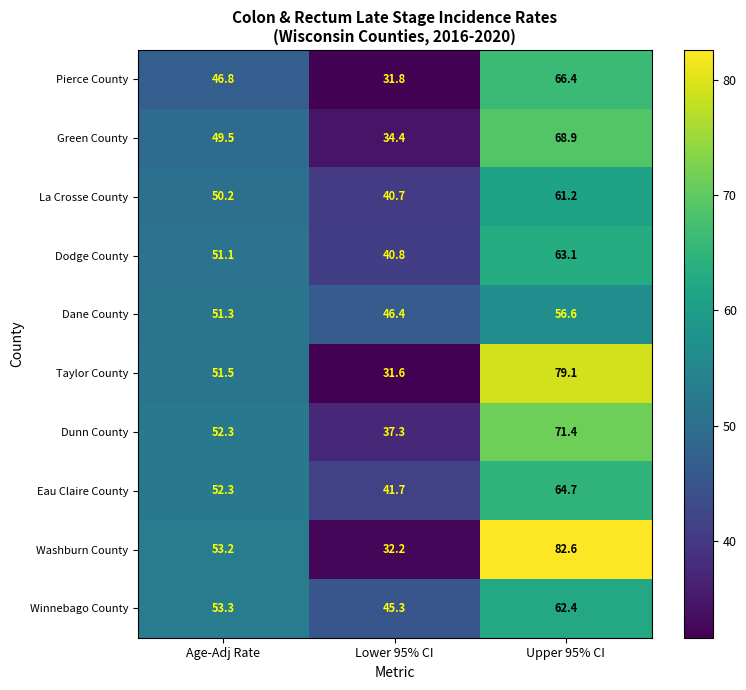

What is the spread (max minus min) of values at Lower 95% CI?

14.8